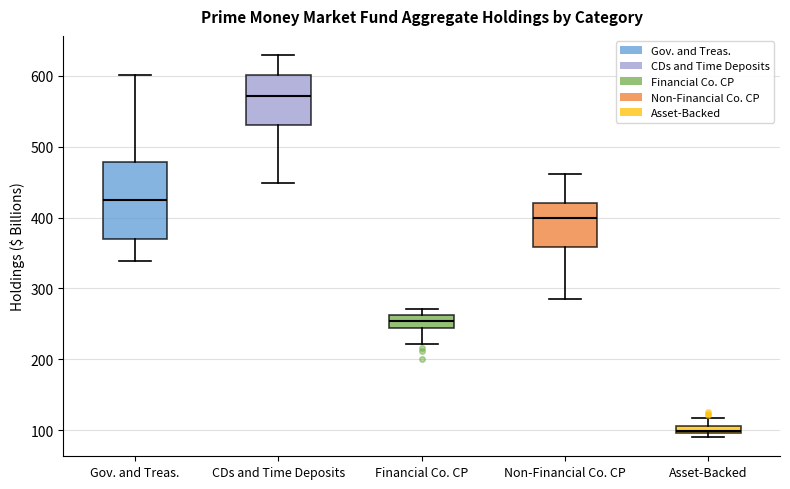

Which box's median line is the lowest?

Asset-Backed